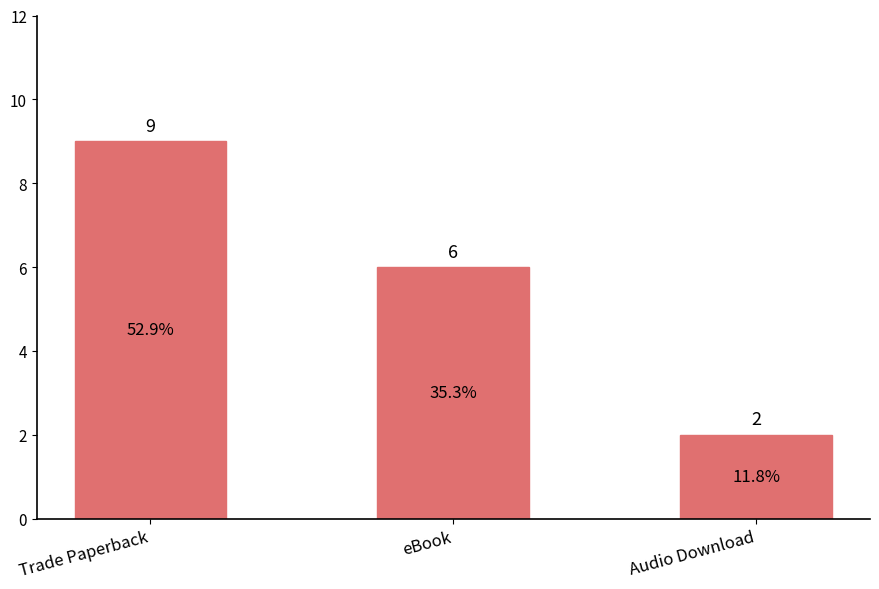

Which label corresponds to the largest value in the chart?

Trade Paperback